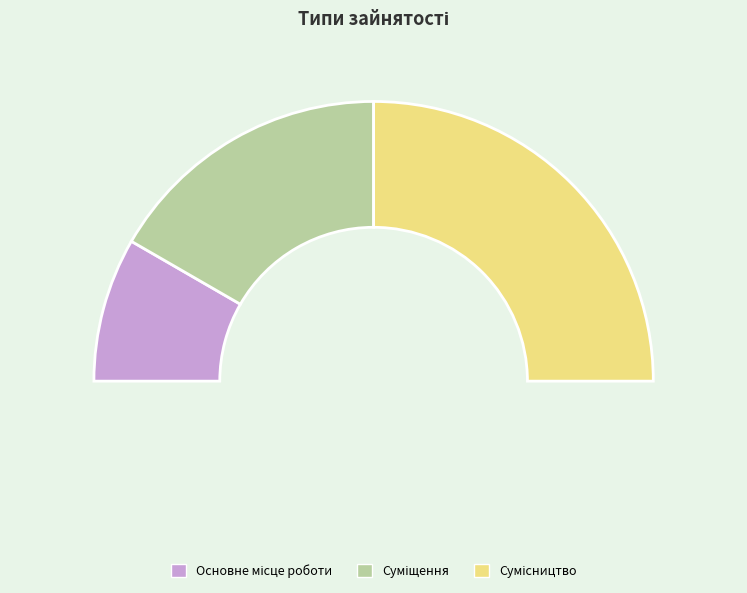

Approximately how many times larger is the value at Основне місце роботи compared to Сумісництво?

0.3